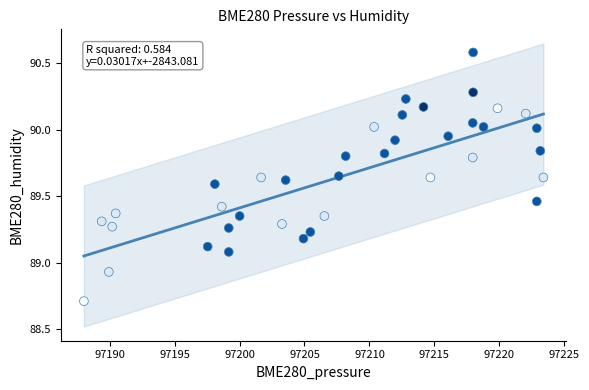

What is the range of X values (max minus min)?

35.4